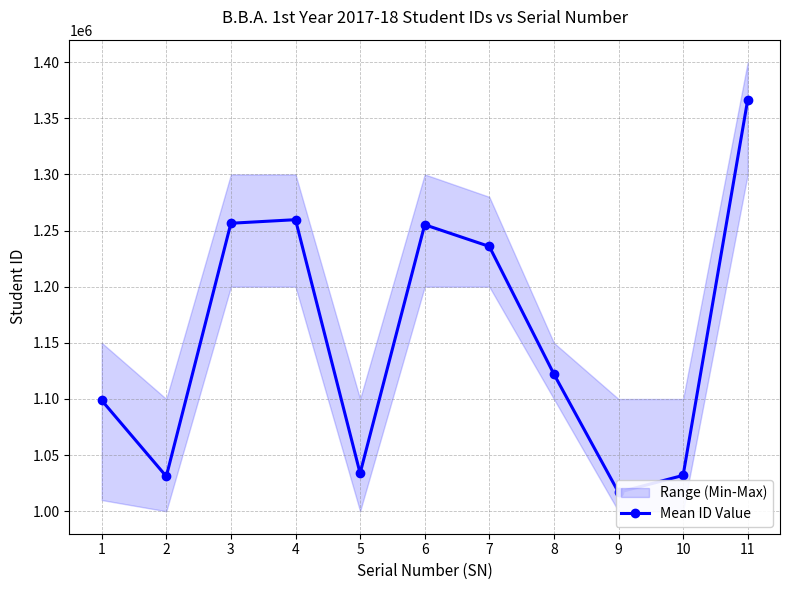

Between 9 and 7, which is larger?

7